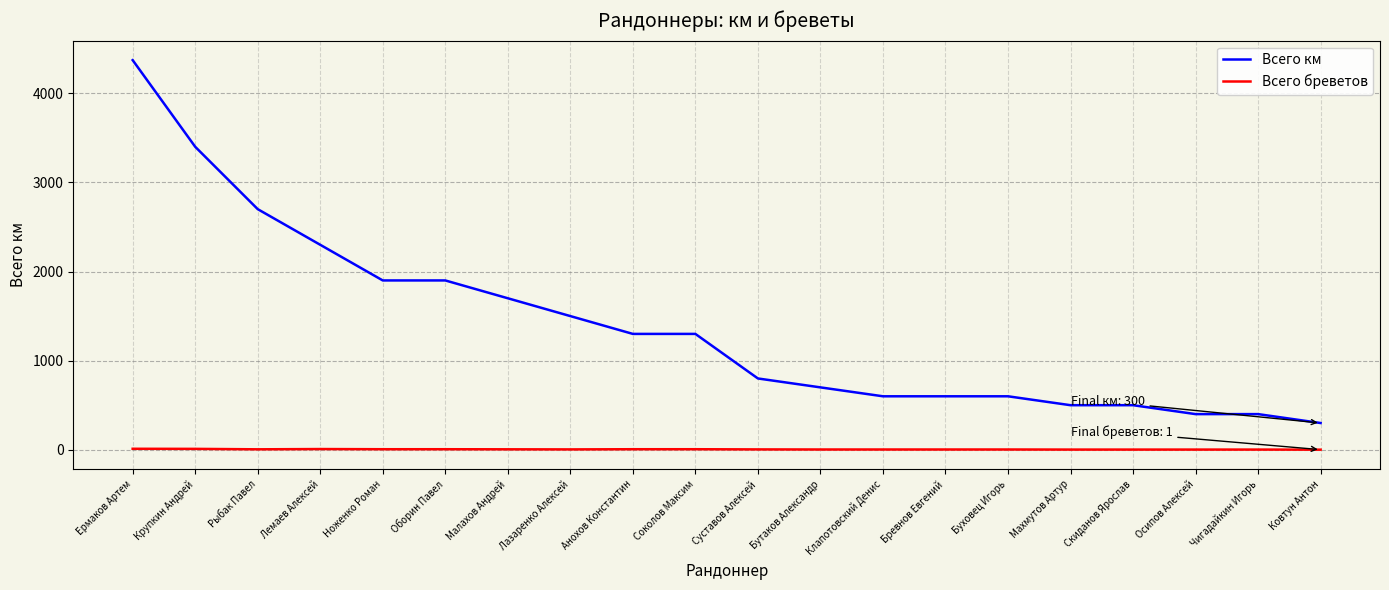

At which label does Всего км first exceed 1300?

Ермаков Артем